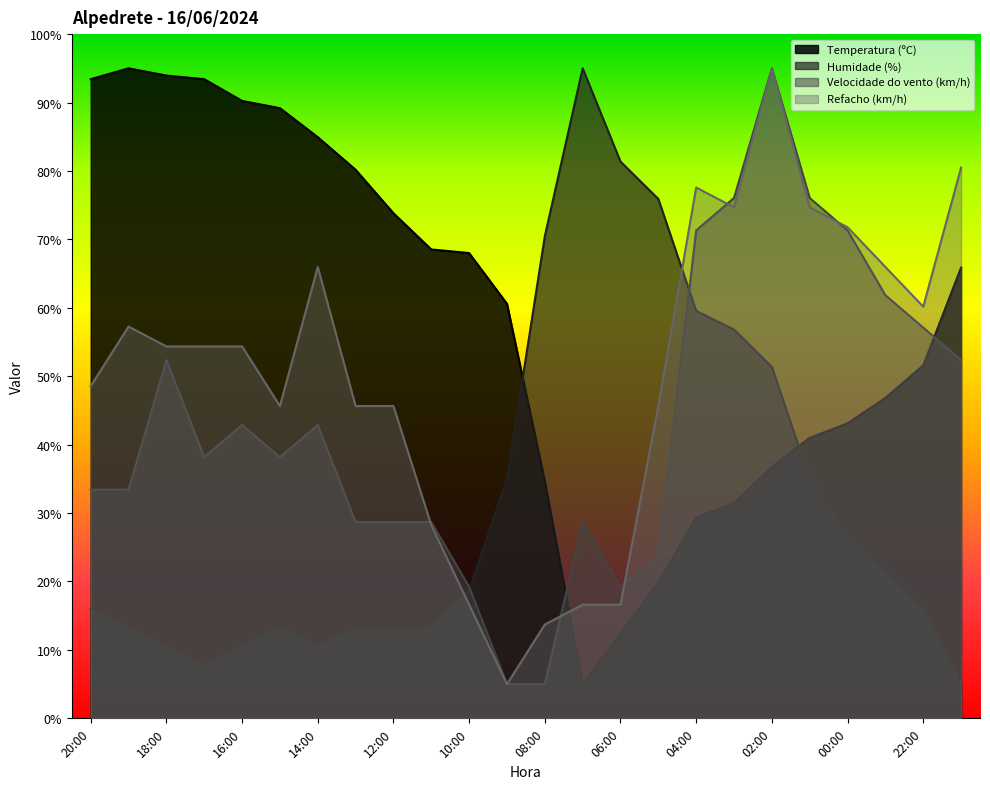

Reading left to right, list all the values displayed in this chart.

Temperatura (ºC): 20:00=93.4	19:00=95.0	18:00=93.9	17:00=93.4	16:00=90.2	15:00=89.2	14:00=84.9	13:00=80.2	12:00=73.8	11:00=68.5	10:00=68.0	09:00=60.6	08:00=34.6	07:00=5.0	06:00=12.4	05:00=19.8	04:00=29.4	03:00=31.5	02:00=36.8	01:00=41.0	00:00=43.1	23:00=46.8	22:00=51.6	21:00=65.9
Humidade (%): 20:00=15.9	19:00=13.2	18:00=10.5	17:00=7.7	16:00=10.5	15:00=13.2	14:00=10.5	13:00=13.2	12:00=13.2	11:00=13.2	10:00=18.6	09:00=35.0	08:00=70.5	07:00=95.0	06:00=81.4	05:00=75.9	04:00=59.5	03:00=56.8	02:00=51.4	01:00=35.0	00:00=26.8	23:00=21.4	22:00=15.9	21:00=5.0
Velocidade do vento (km/h): 20:00=33.4	19:00=33.4	18:00=52.4	17:00=38.2	16:00=42.9	15:00=38.2	14:00=42.9	13:00=28.7	12:00=28.7	11:00=28.7	10:00=19.2	09:00=5.0	08:00=5.0	07:00=28.7	06:00=19.2	05:00=23.9	04:00=71.3	03:00=76.1	02:00=95.0	01:00=76.1	00:00=71.3	23:00=61.8	22:00=57.1	21:00=52.4
Refacho (km/h): 20:00=48.5	19:00=57.3	18:00=54.4	17:00=54.4	16:00=54.4	15:00=45.6	14:00=66.0	13:00=45.6	12:00=45.6	11:00=28.2	10:00=16.6	09:00=5.0	08:00=13.7	07:00=16.6	06:00=16.6	05:00=45.6	04:00=77.6	03:00=74.7	02:00=95.0	01:00=74.7	00:00=71.8	23:00=66.0	22:00=60.2	21:00=80.5